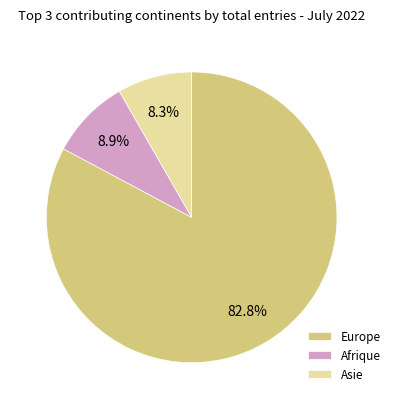

Combined, what portion of the pie is Afrique and Europe?

91.7%